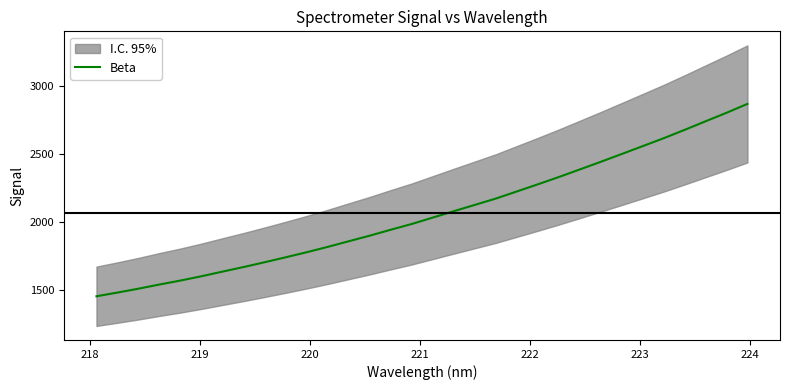

What is the minimum value for Beta?

1454.3